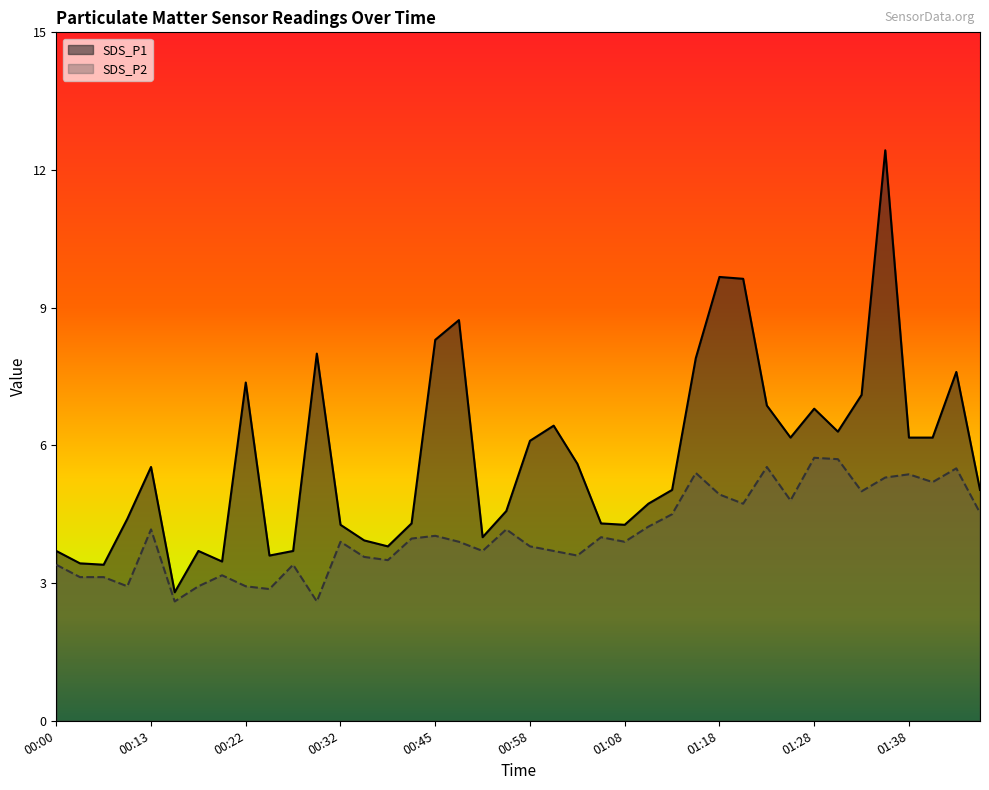

Which series changed the most between 00:02 and 00:20?

SDS_P1